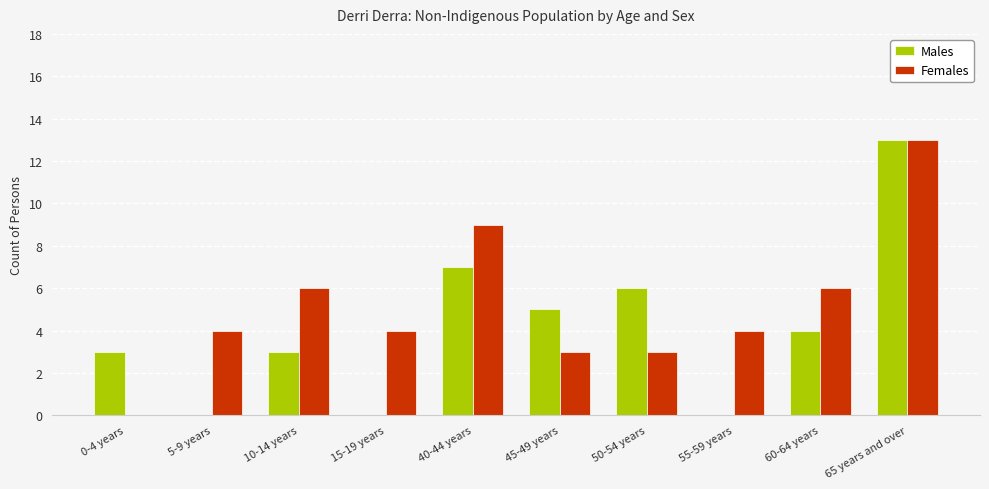

Between 5-9 years and 65 years and over, which series saw the biggest shift?

Males